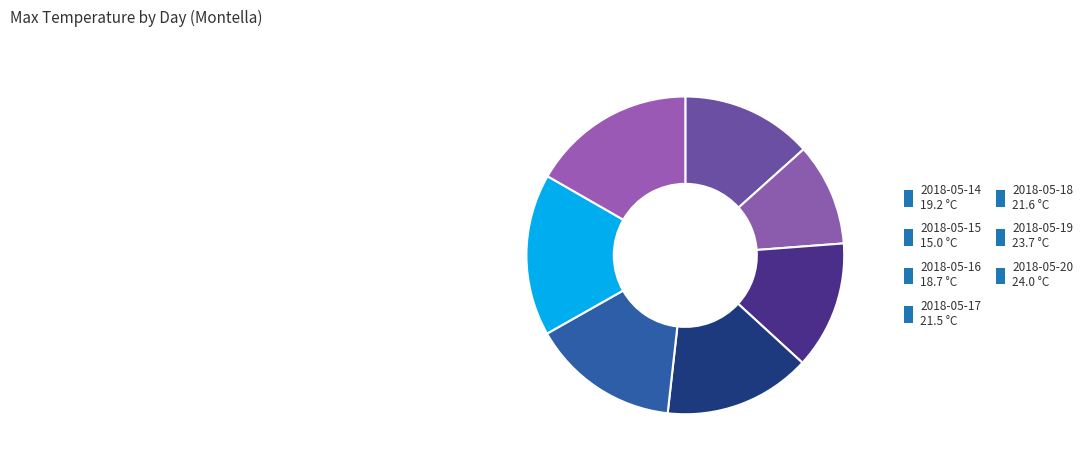

Does any single category account for the majority?

No